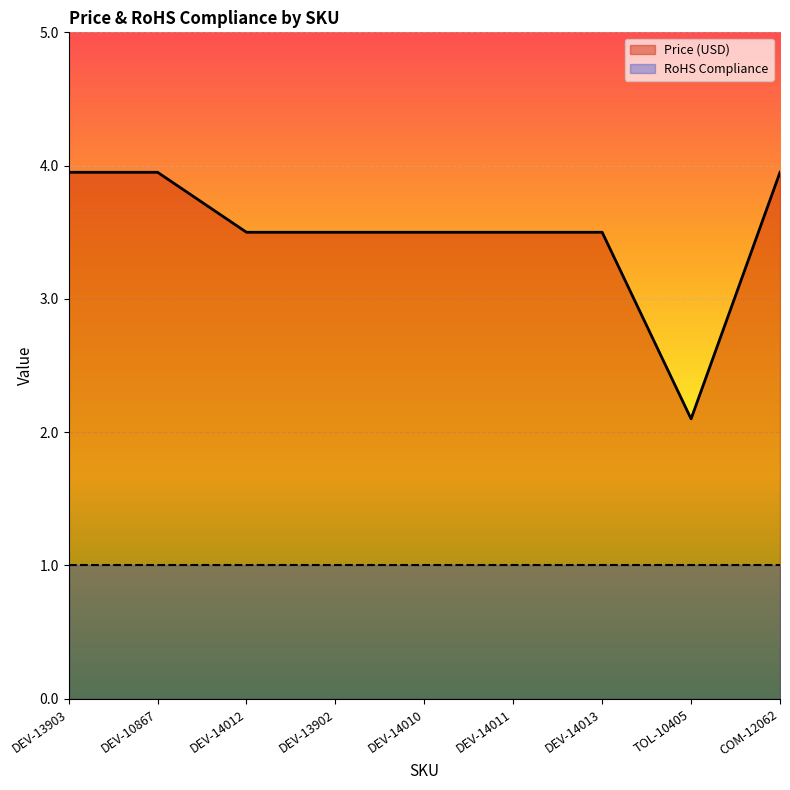

What value does the data have at DEV-10867?

4.0